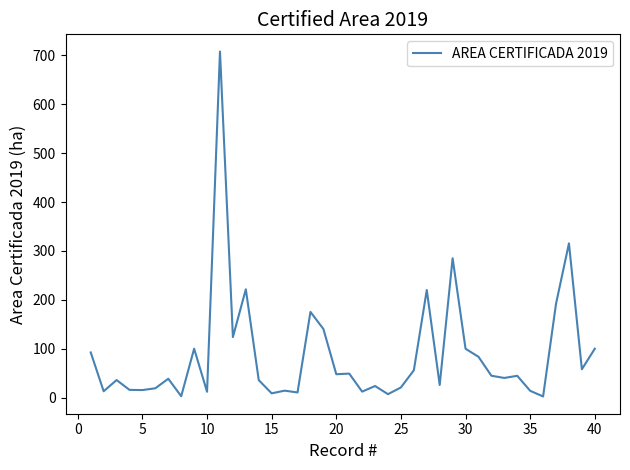

What is the maximum value shown in the chart?

707.8